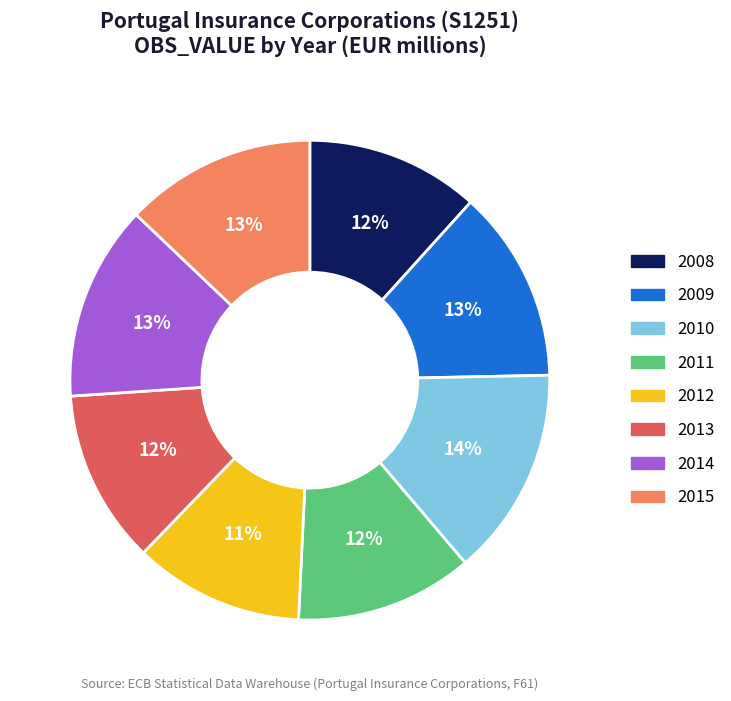

What is the largest slice in the pie chart?

2010